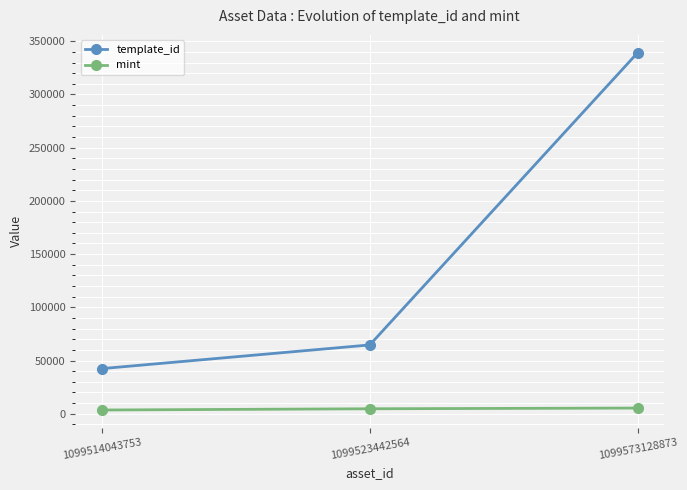

Rank the series at 1099514043753 from lowest to highest value.

mint, template_id